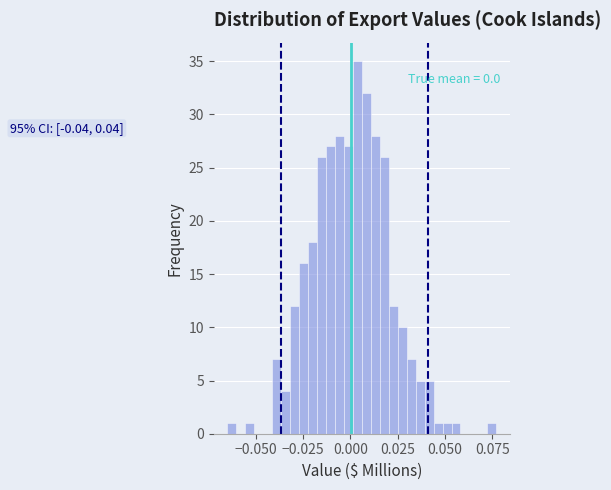

Around what value on the x-axis is the tallest bar? Give the approximate position of its centre, as read against the axis.

0.005